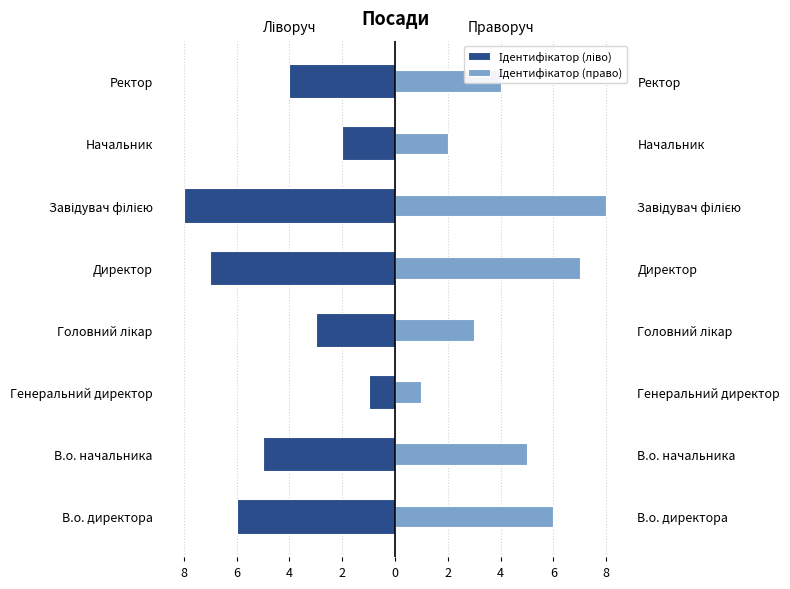

How many data points in Ідентифікатор (ліво) are above -4?

3